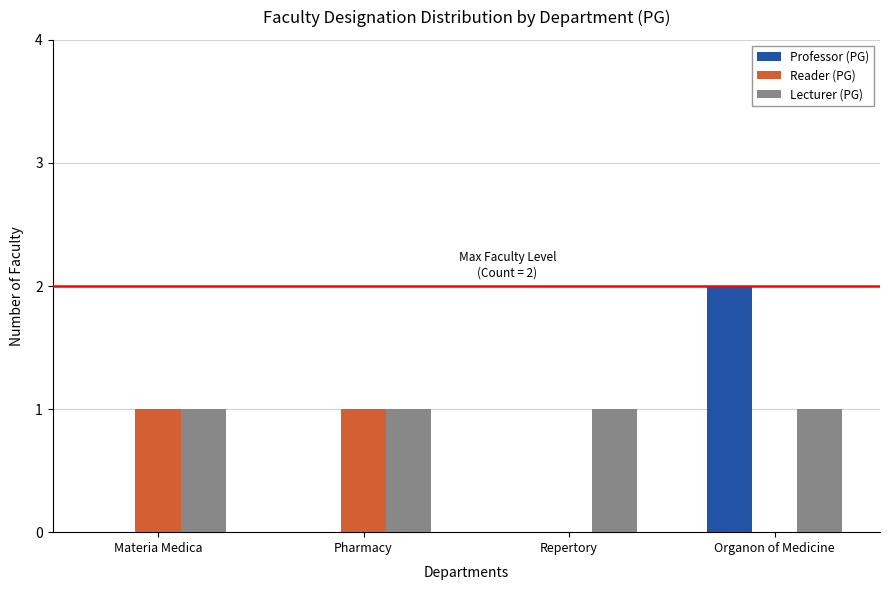

Which series has the largest total across all categories?

Lecturer (PG)